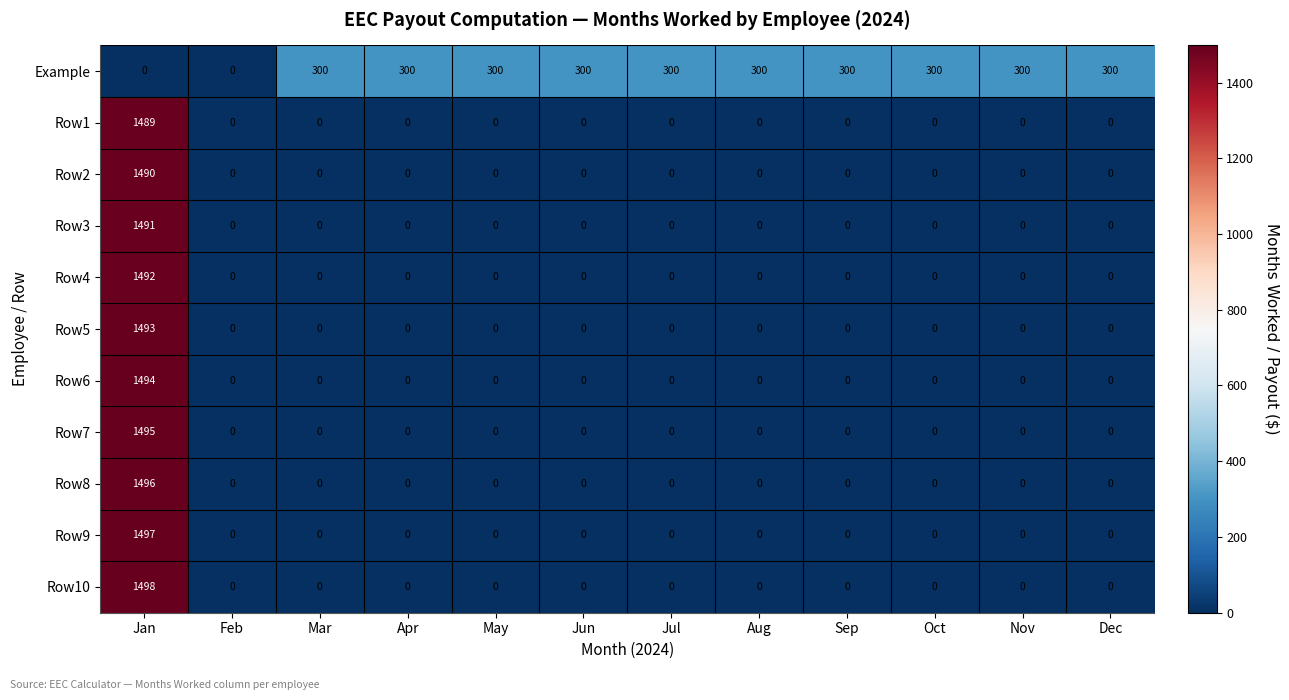

Which series has the largest range (max minus min)?

Row10